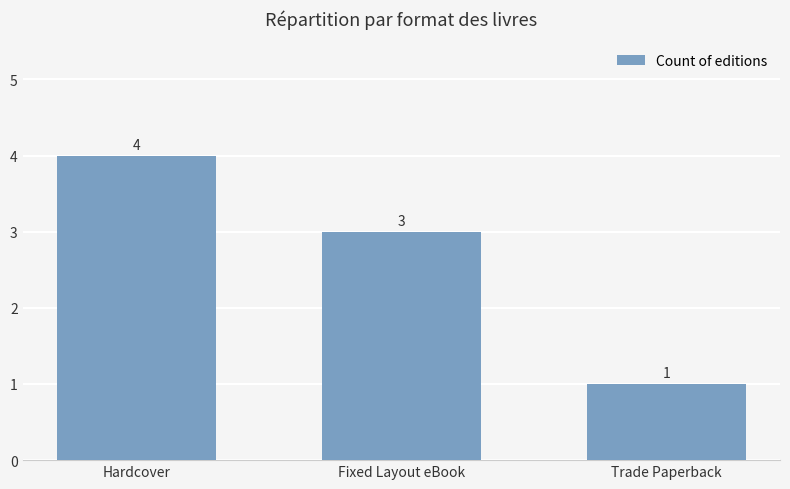

Does the chart contain stacked bars?

No